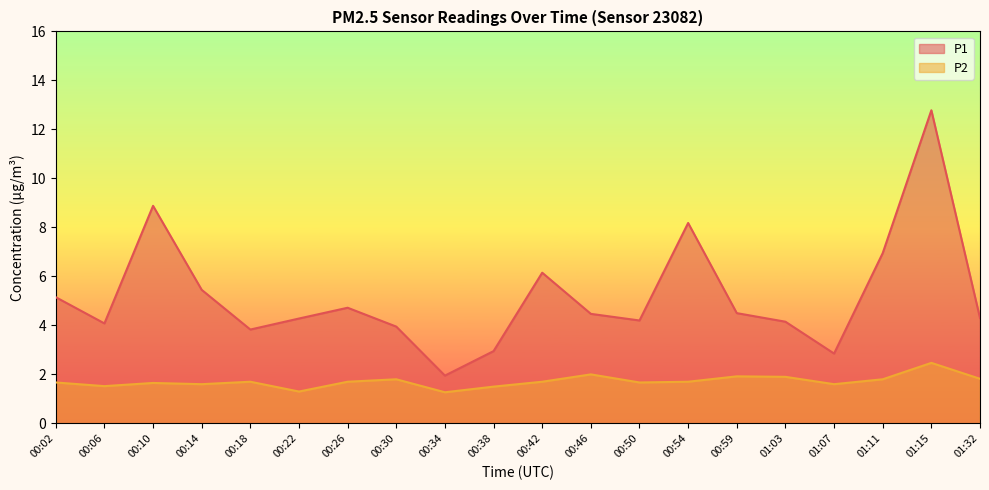

What is the sum of all P1 values?

103.8